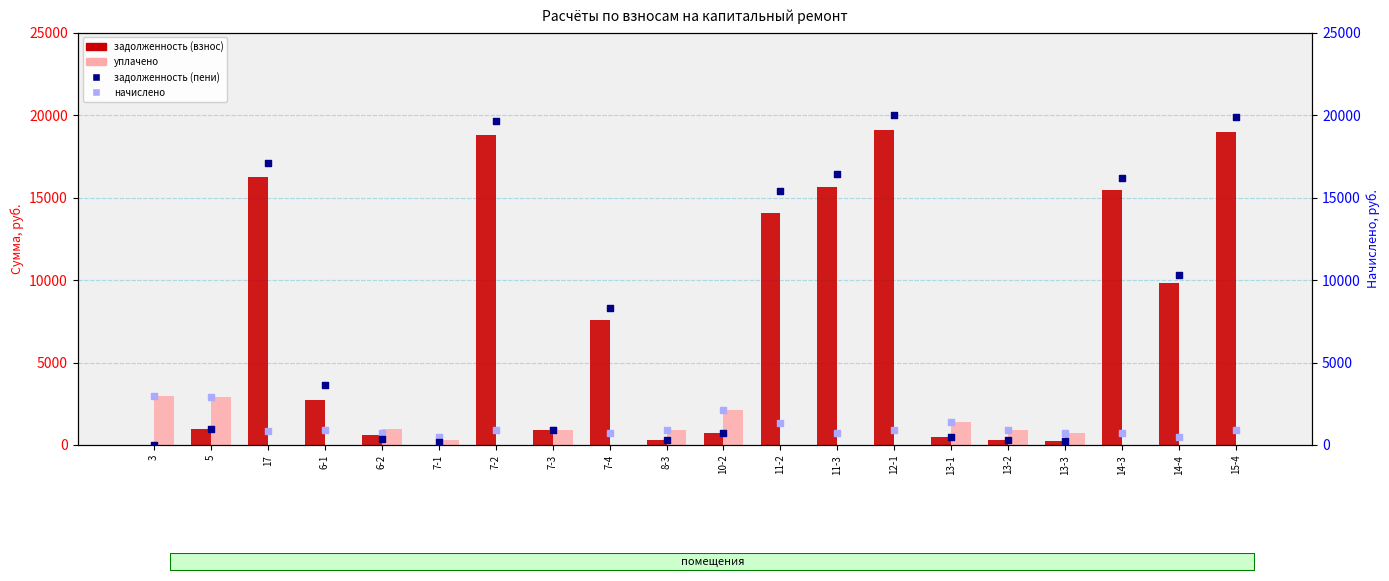

Which series contains the highest Y value?

задолженность (пени)